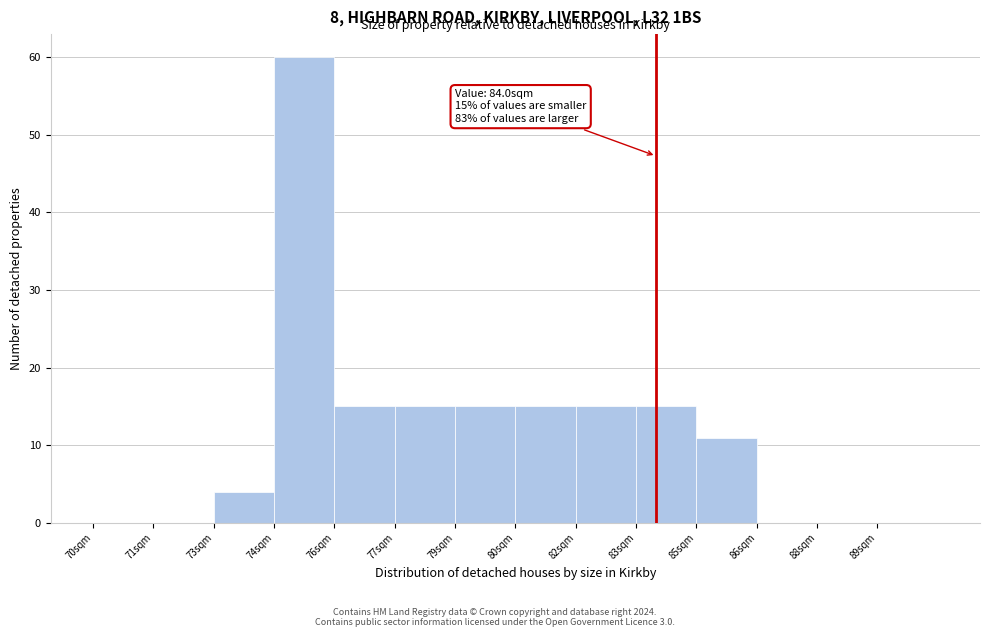

Reading left to right, what are all the values shown in this chart?

70sqm=0	71sqm=0	73sqm=4	74sqm=60	76sqm=15	77sqm=15	79sqm=15	80sqm=15	82sqm=15	83sqm=15	85sqm=11	86sqm=0	88sqm=0	89sqm=0